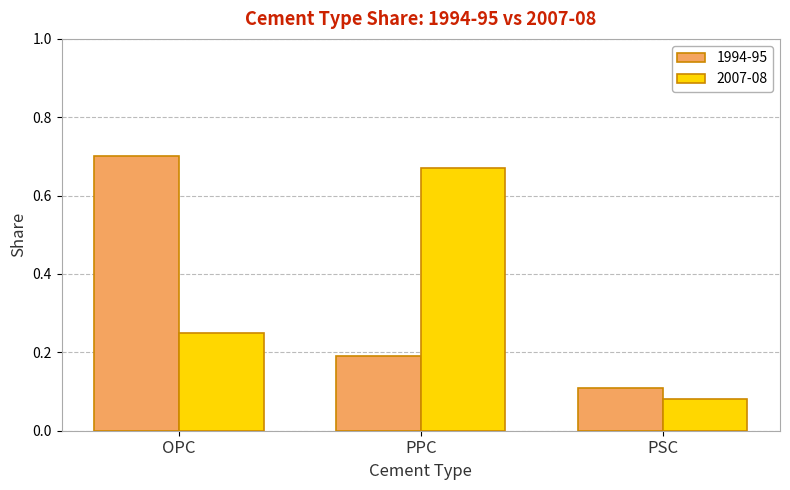

How many categories are shown in the chart?

3